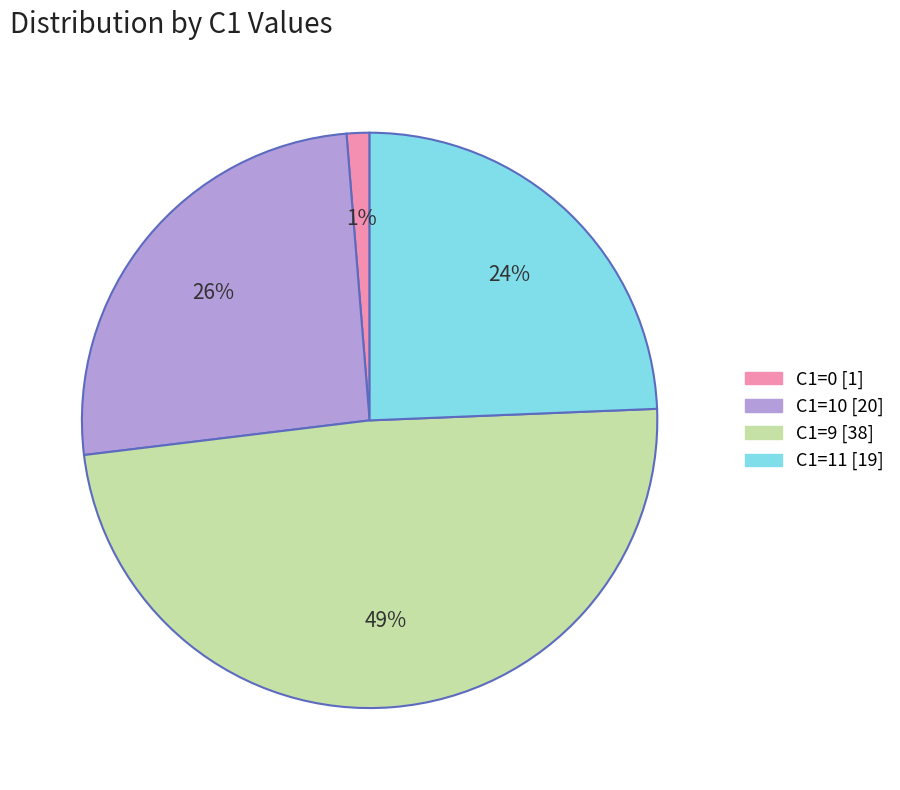

How many segments does this pie chart have?

4